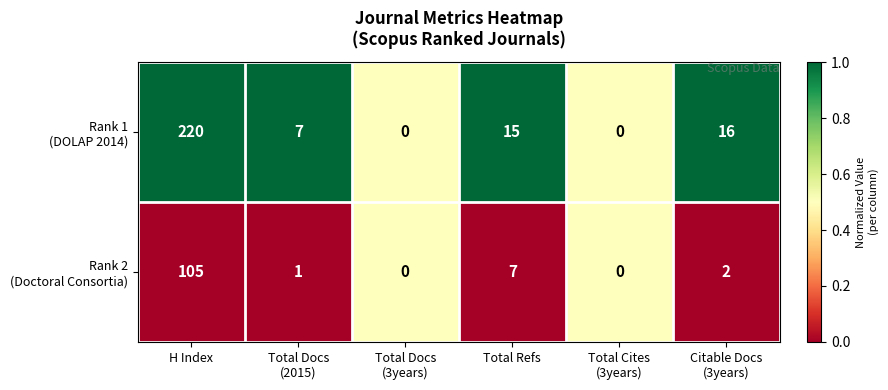

Which category has the highest value across all series?

H Index